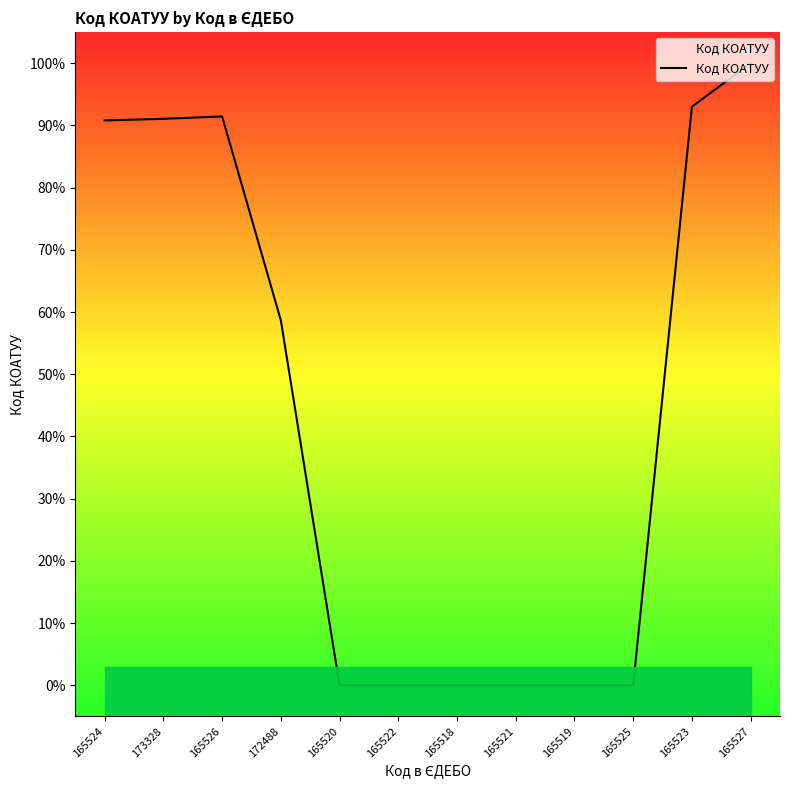

What is the sum of all values?

525.0